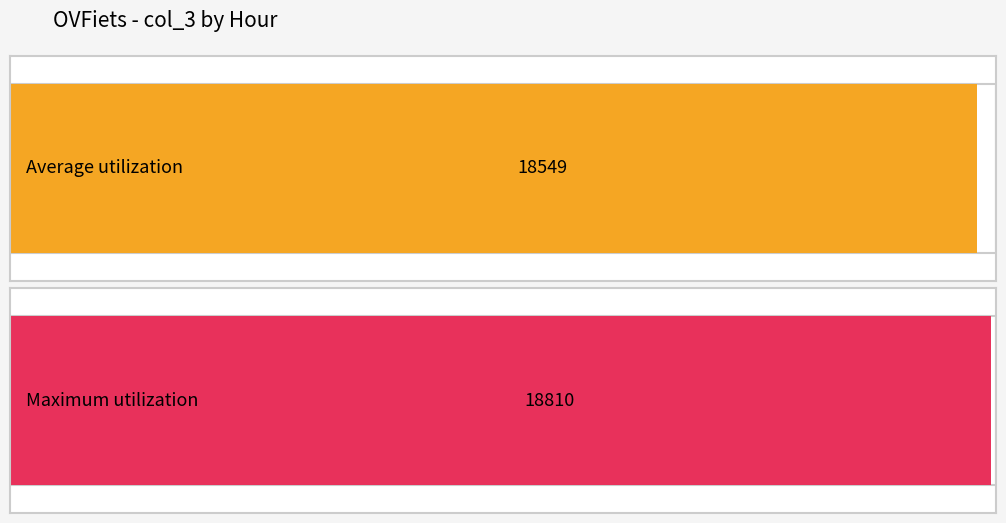

What is the average value?

18549